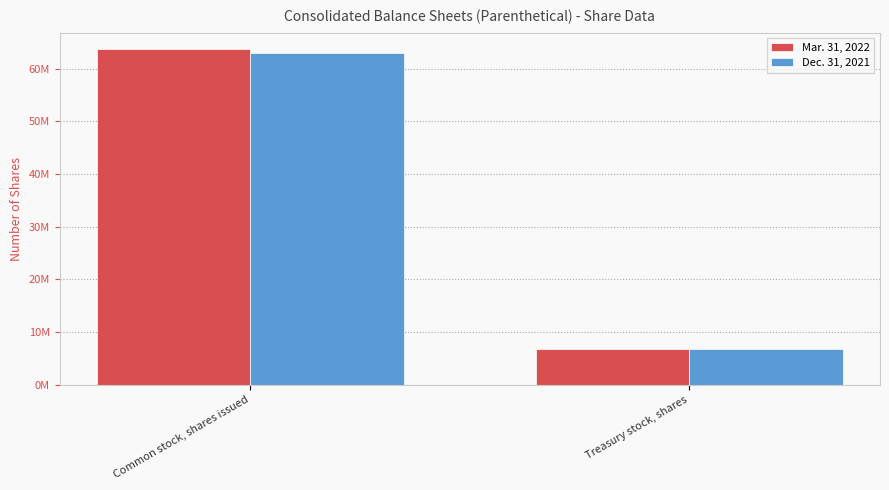

What is the label of the 2nd bar from the left?

Treasury stock, shares